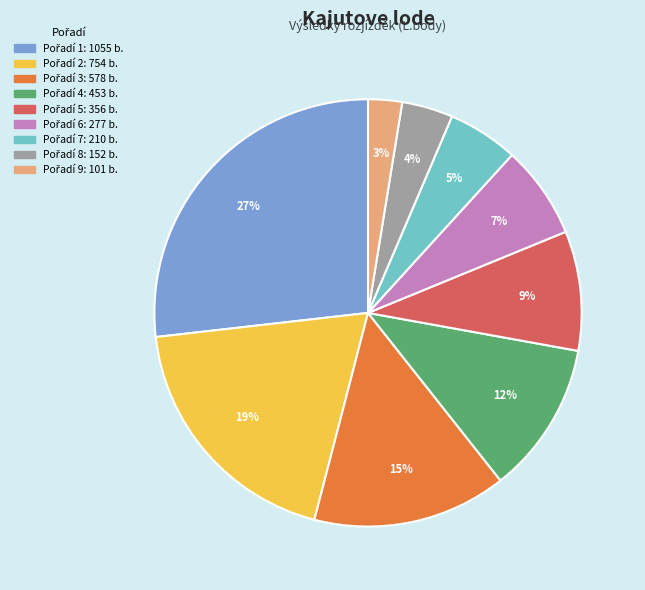

To the nearest percent, what is the average slice percentage?

11%